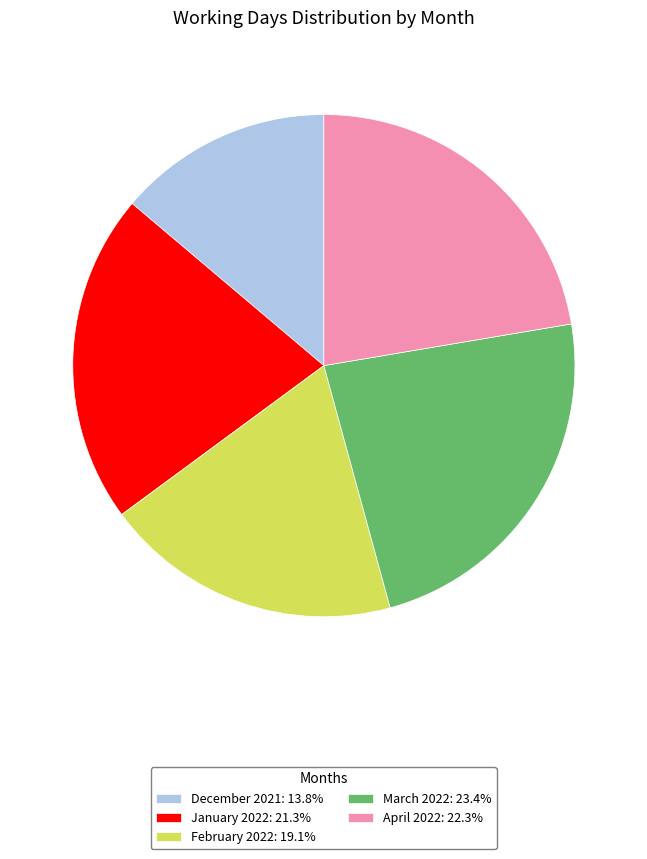

Is there any slice that represents more than half of the pie?

No